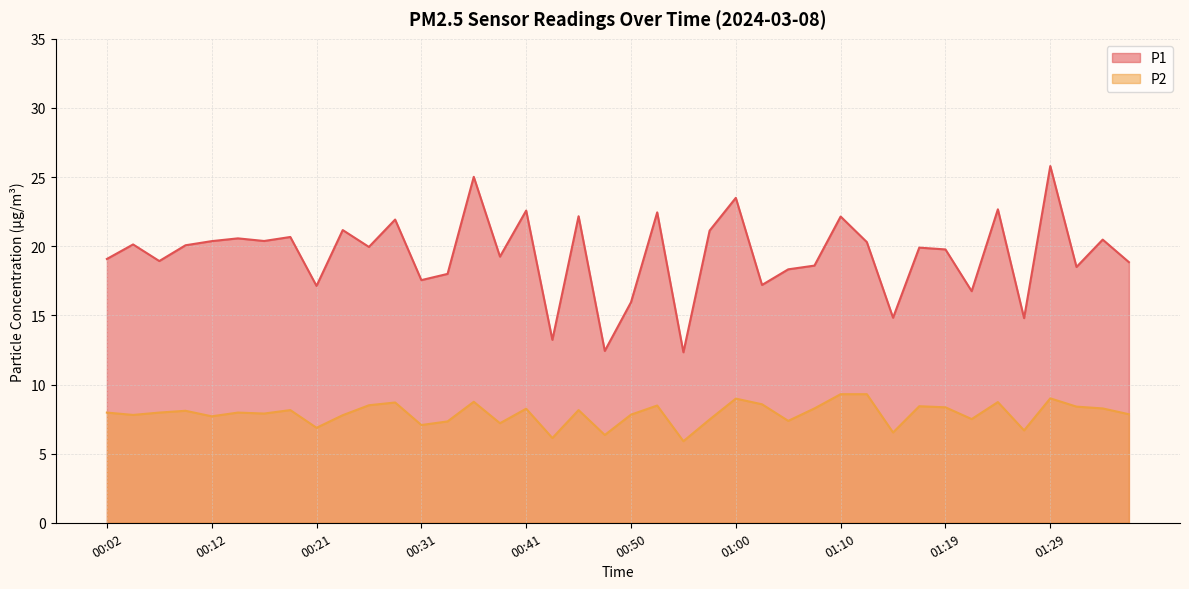

What are all the series names shown in the legend?

P1, P2